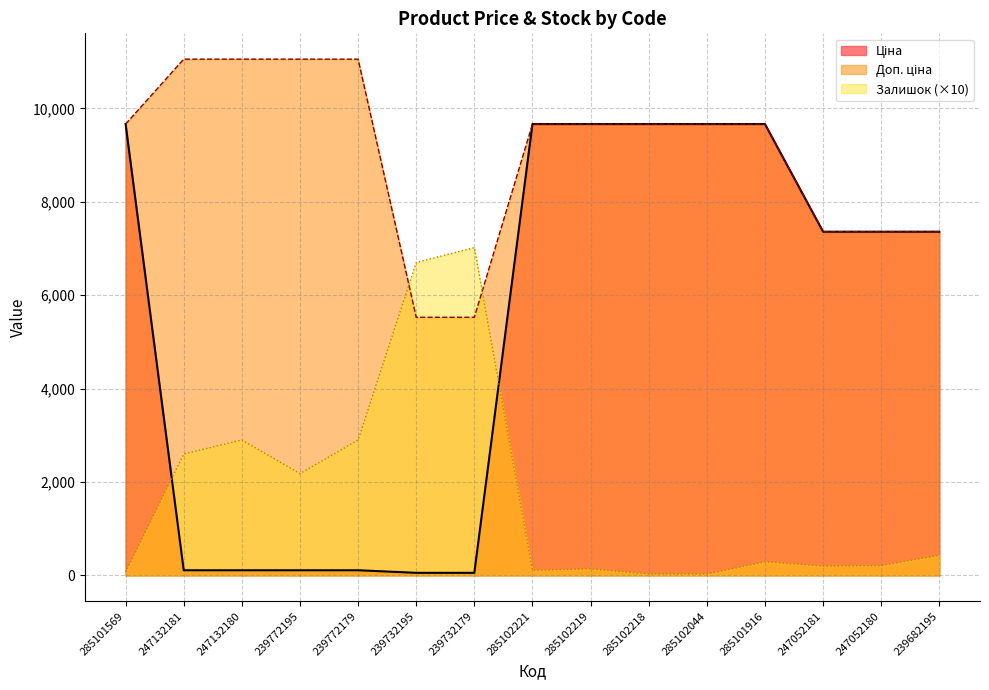

What is the difference between the Доп. ціна values at 239682195 and 239732195?

1832.2